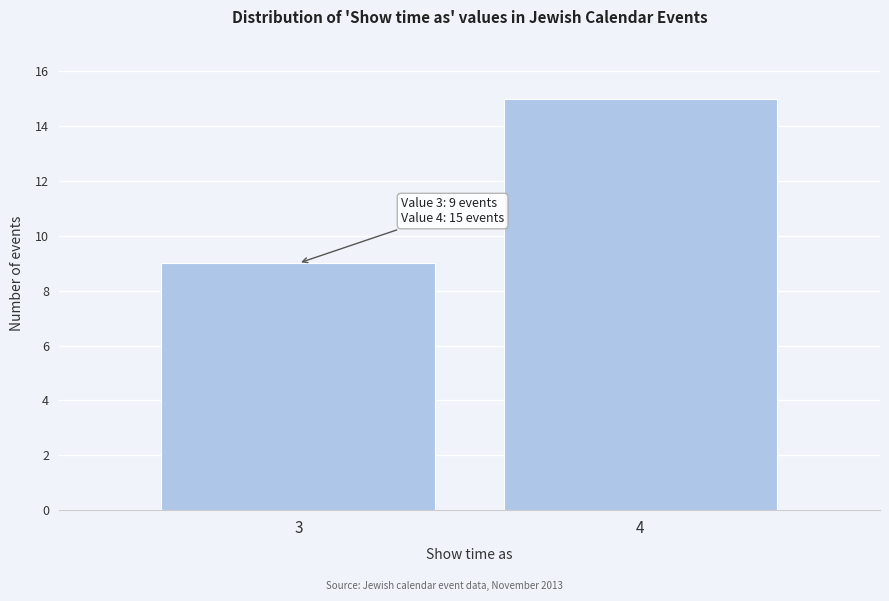

Reading right to left, extract all data points from this chart.

15	9